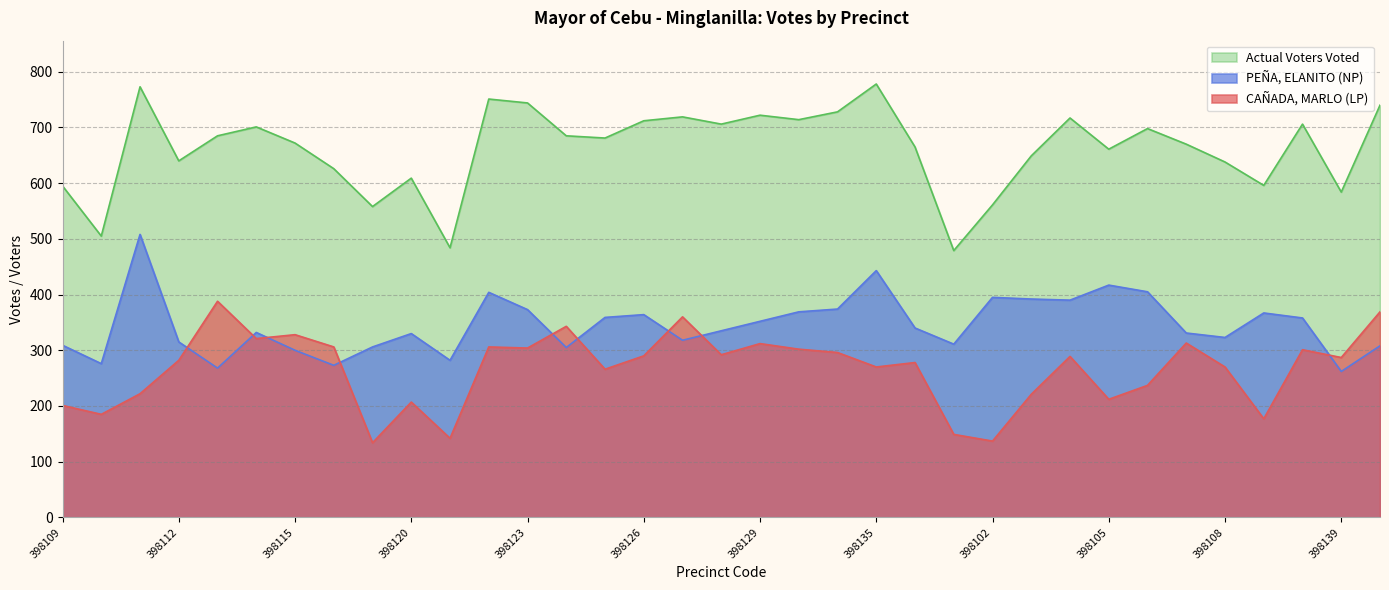

Is it true that PEÑA, ELANITO (NP) equals 555 at 398137?

False